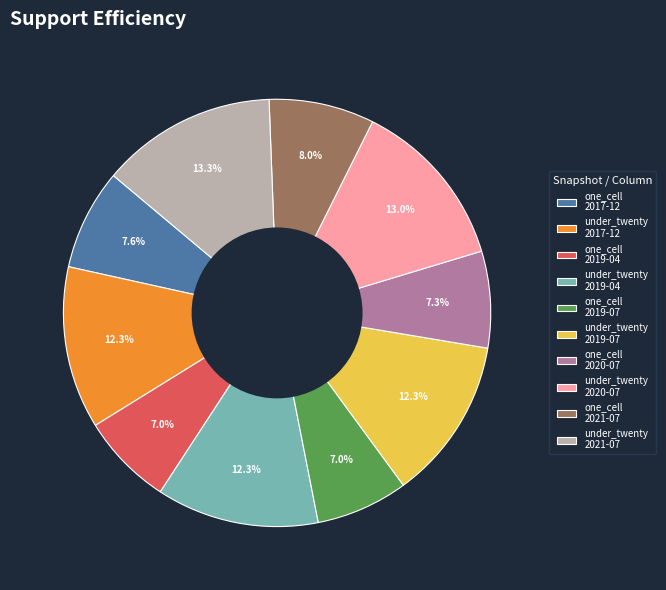

Is there a majority slice in this chart?

No